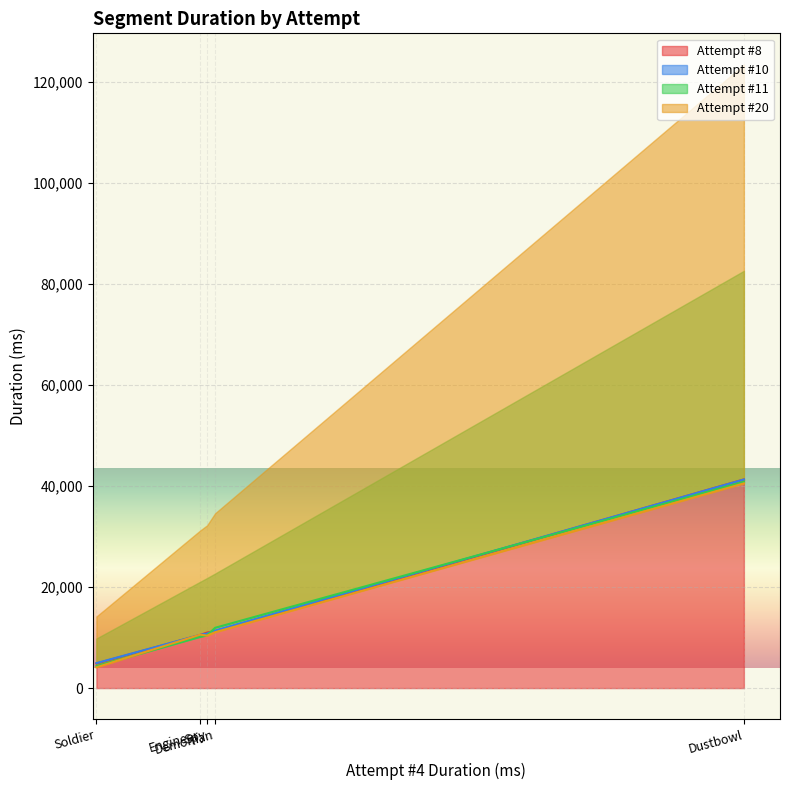

What is the total value across all series at Engineer?

41789